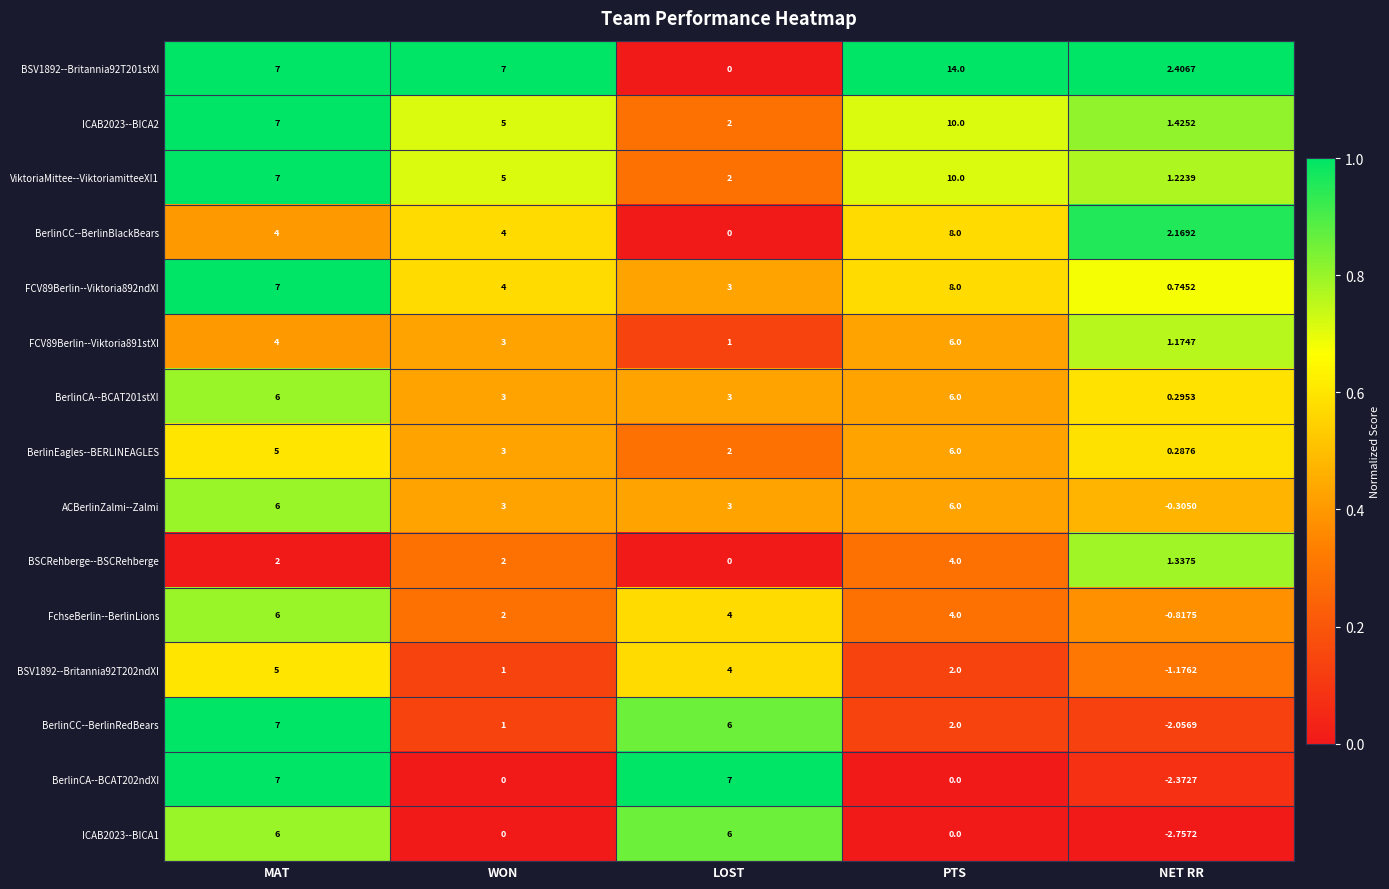

At which category does the chart reach its peak across all series?

PTS